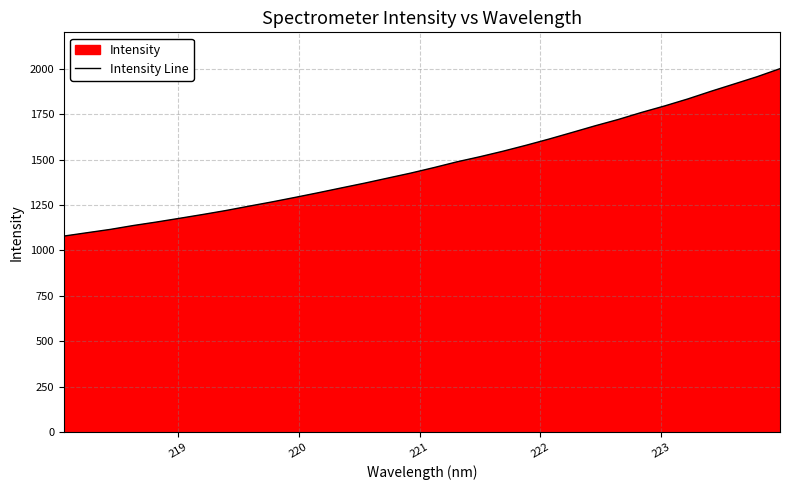

What is the value of the 24th point from the left?

1686.2